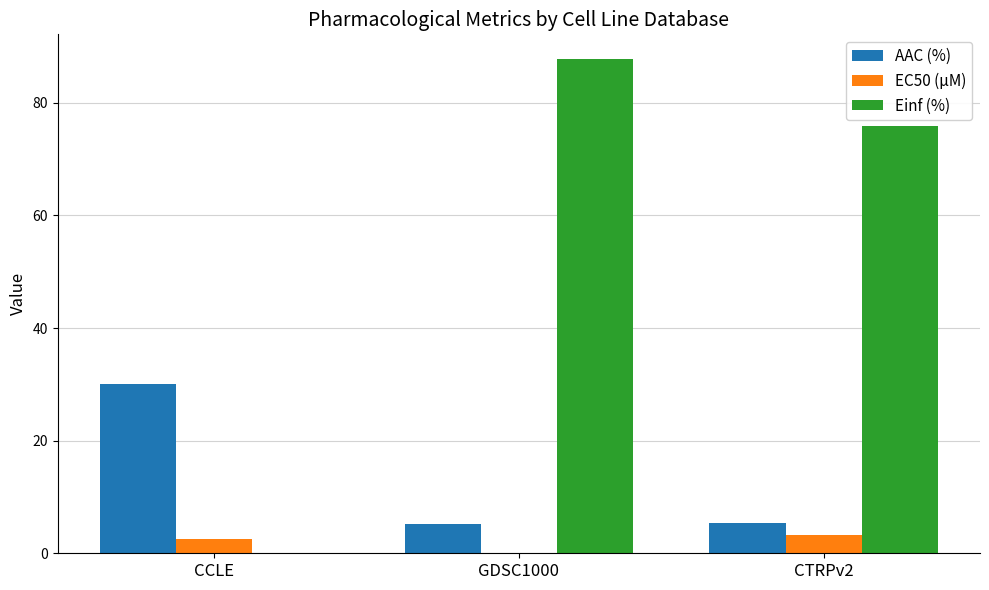

At which category is the sum across all series the highest?

GDSC1000